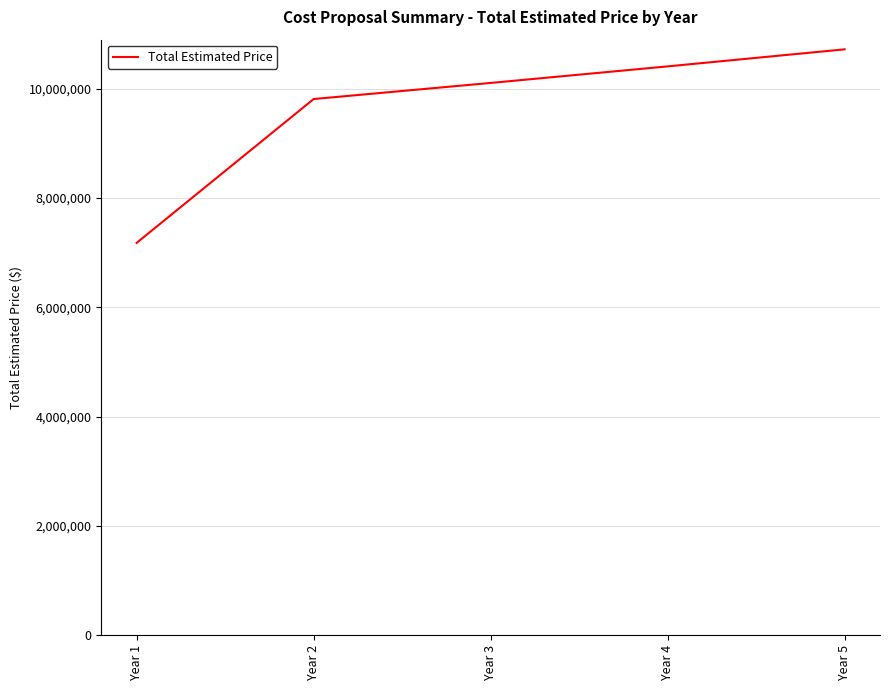

The value at Year 1 is 7177765. True or false?

True